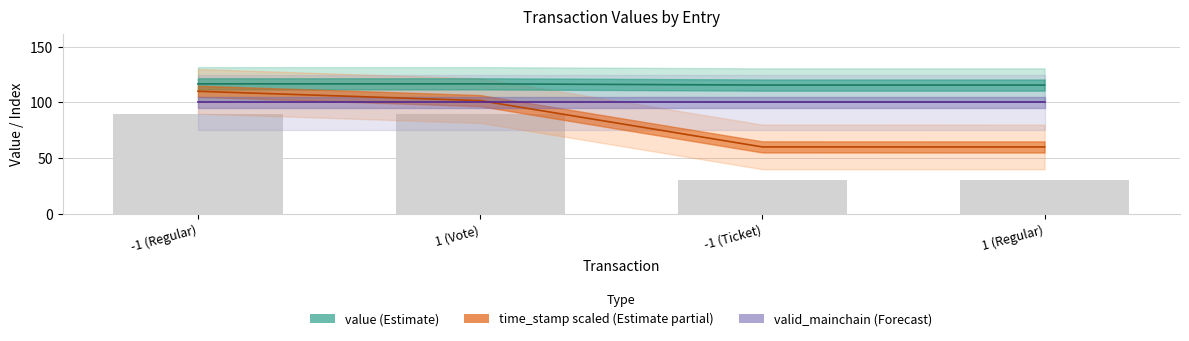

Which series has the largest total across all categories?

value